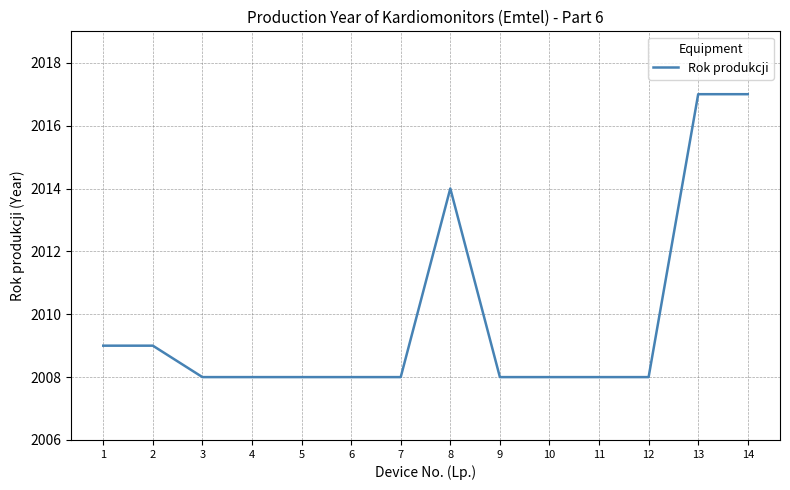

What is the difference between the second highest and minimum values?

9